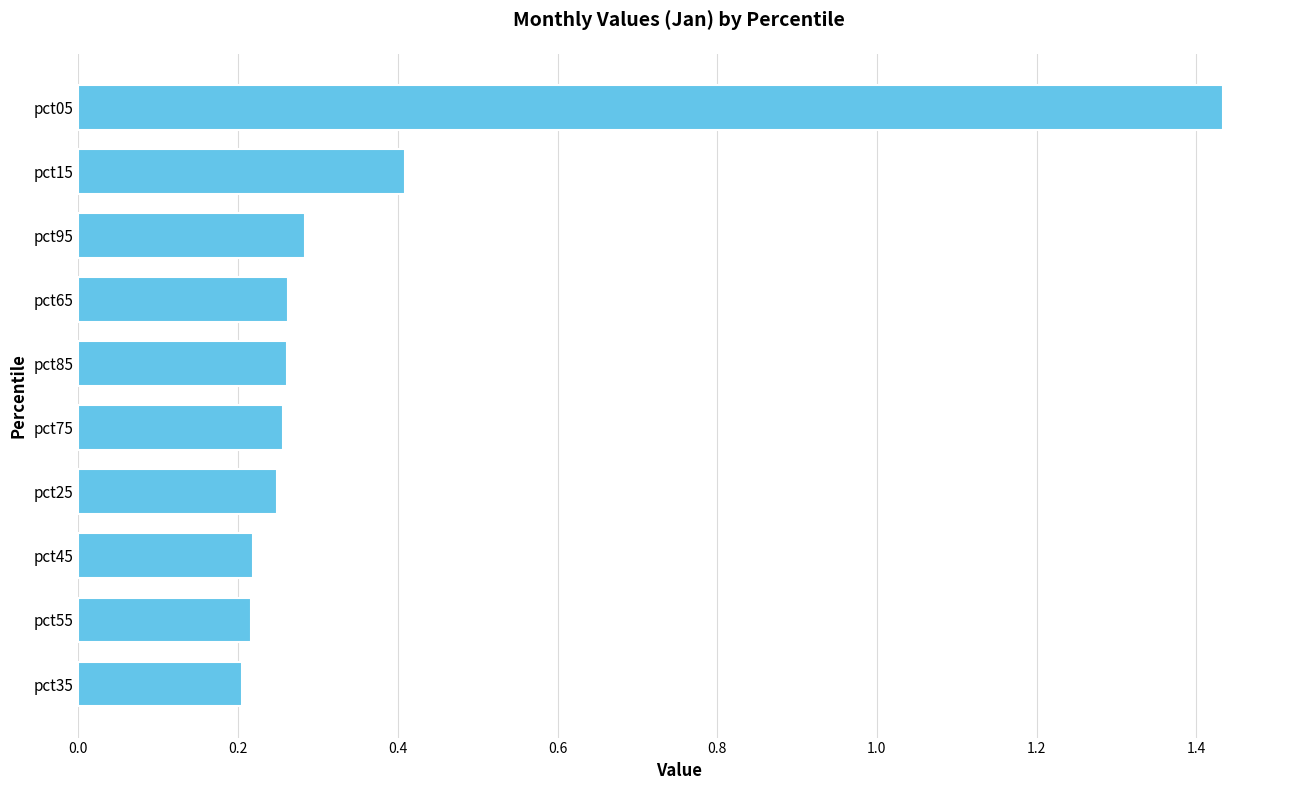

How many values are between 0 and 1?

9